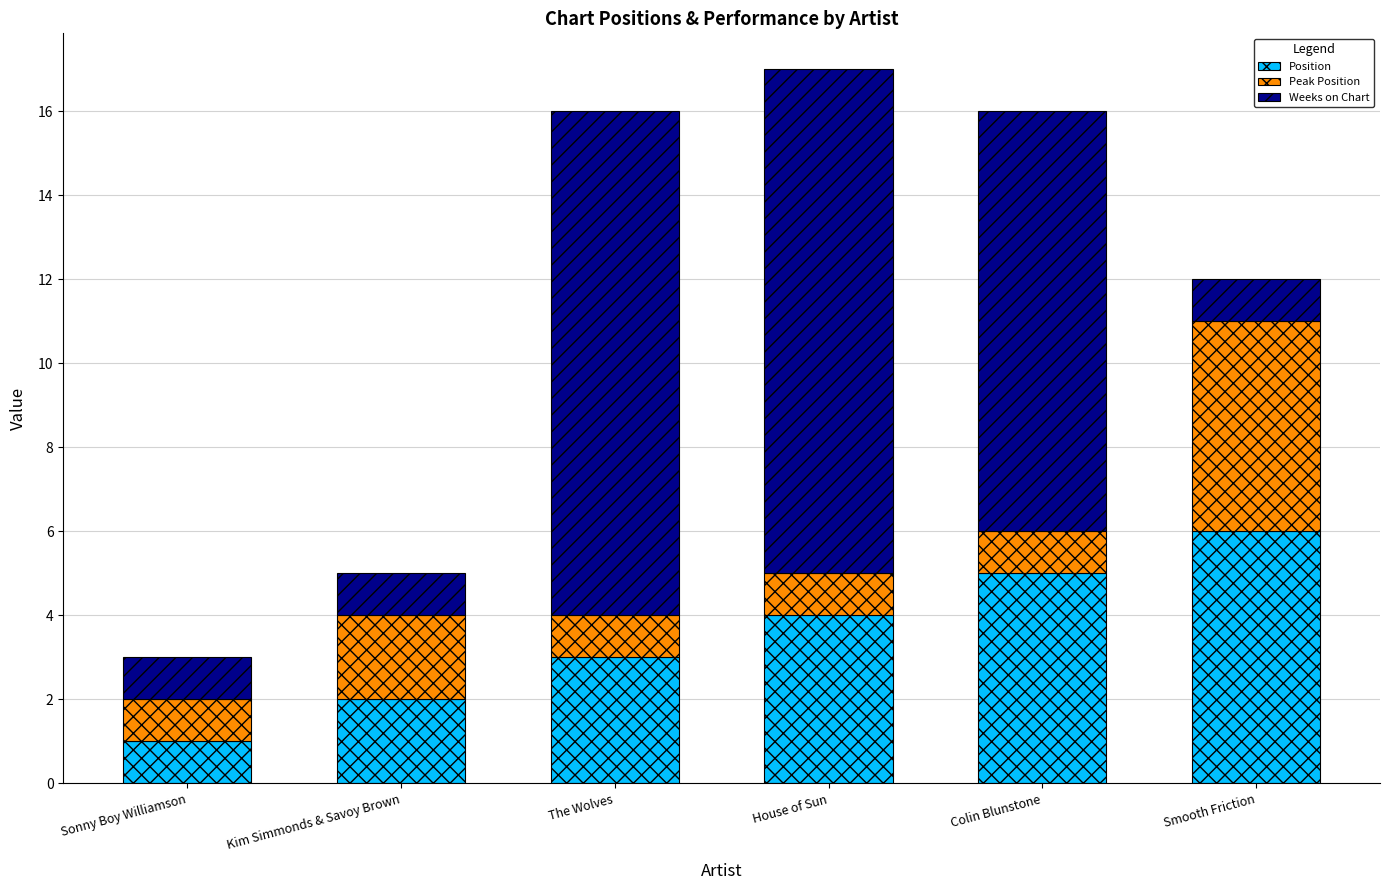

The Position series shows 1 at Sonny Boy Williamson. True or false?

True